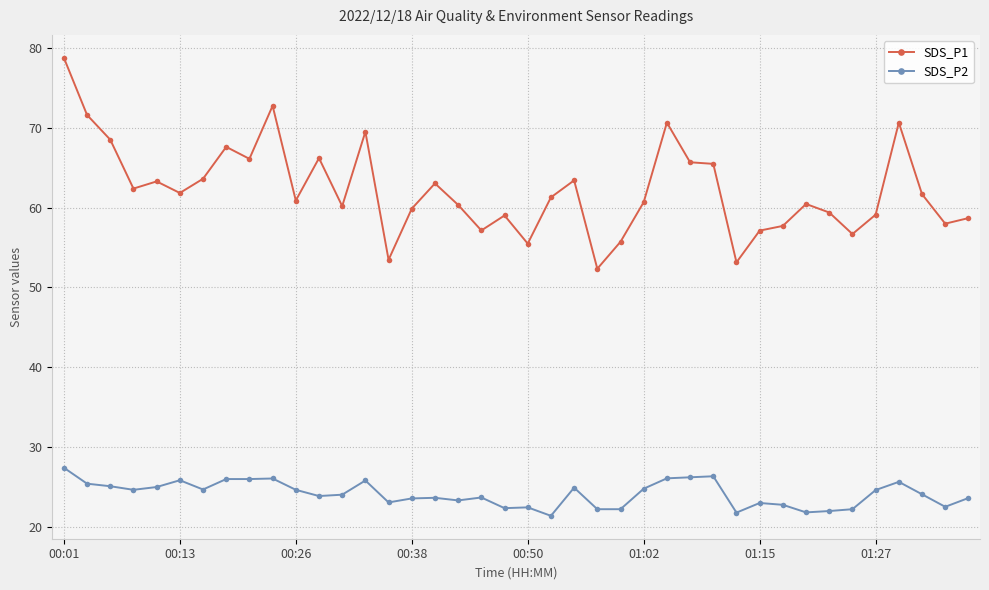

What is the difference between the maximum and minimum values in the SDS_P2 series?

6.0